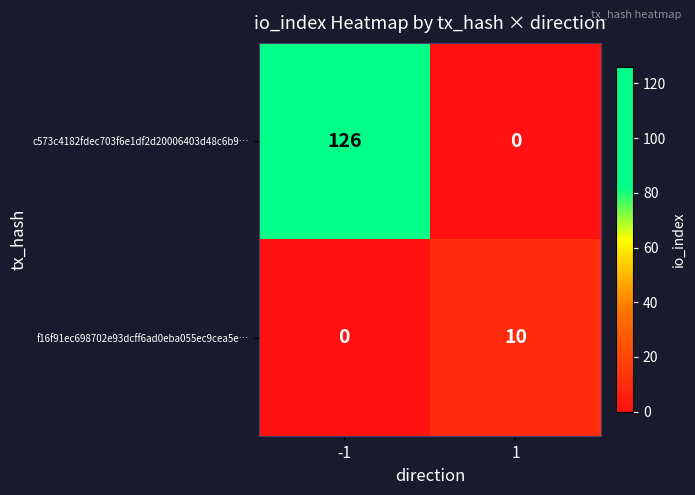

What is the maximum value shown in the chart?

126